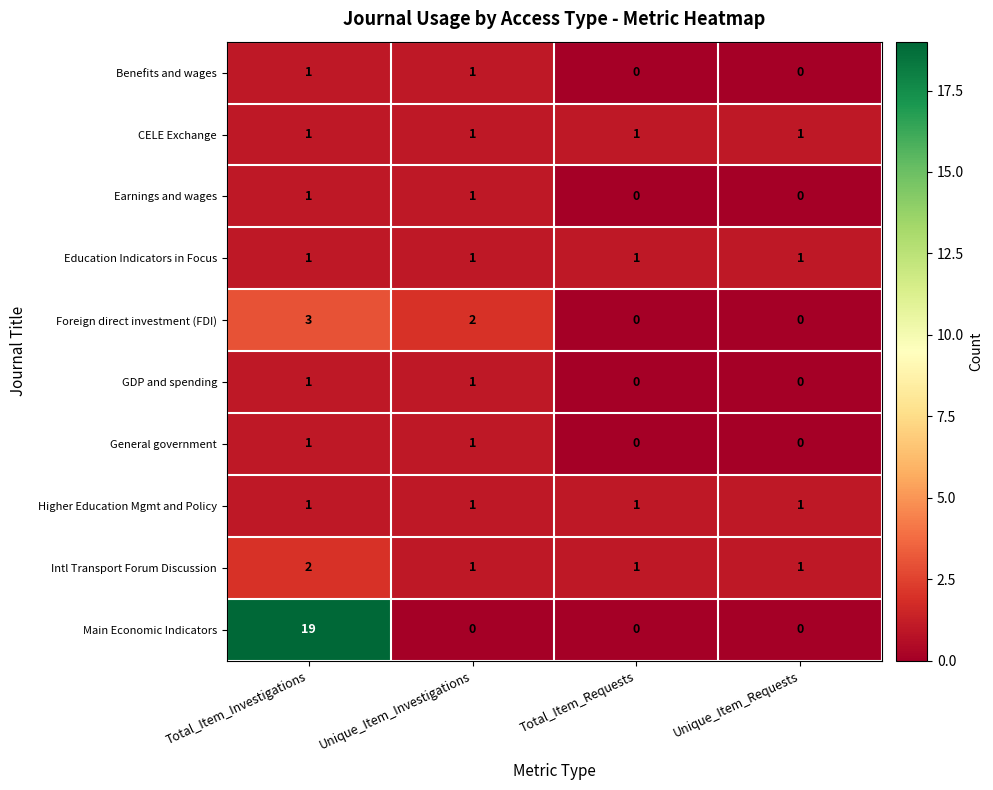

Count the Earnings and wages values in the range 0 to 1.

4